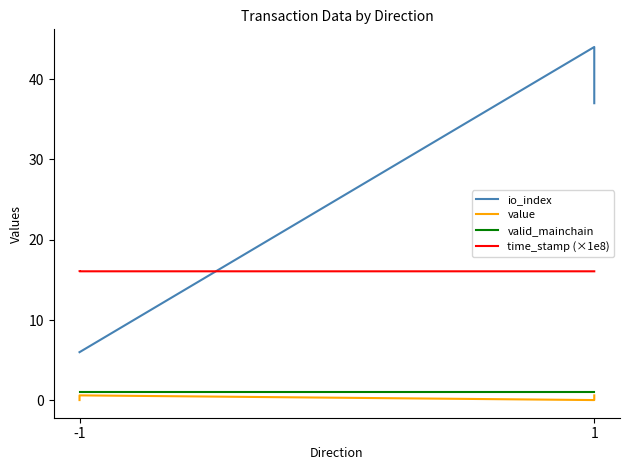

Is this an area chart (filled region under the line)?

No